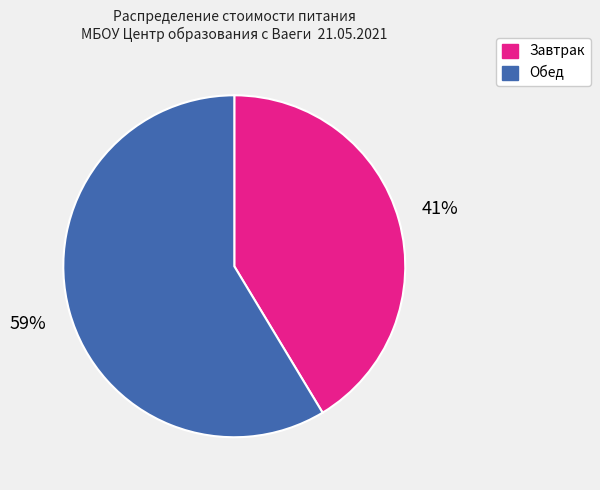

Does Завтрак account for over 50% of the chart?

No